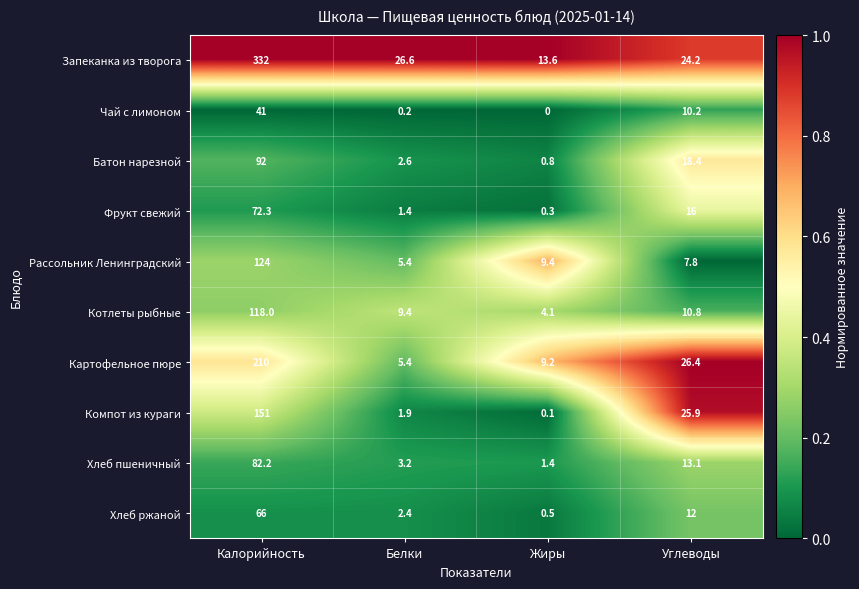

What is the greatest value displayed?

332.0